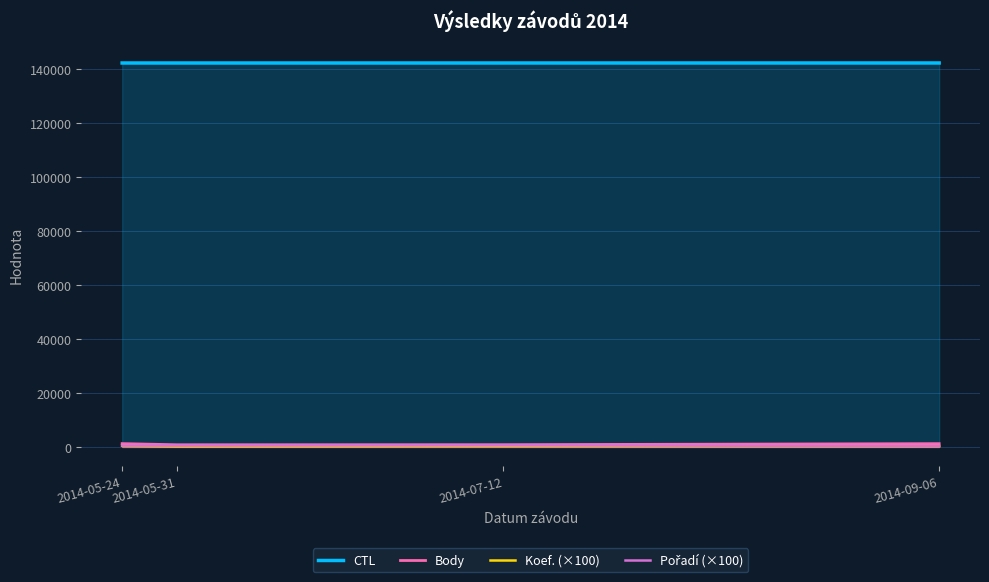

True or false: Pořadí (×100) and Koef. (×100) intersect in this chart.

False